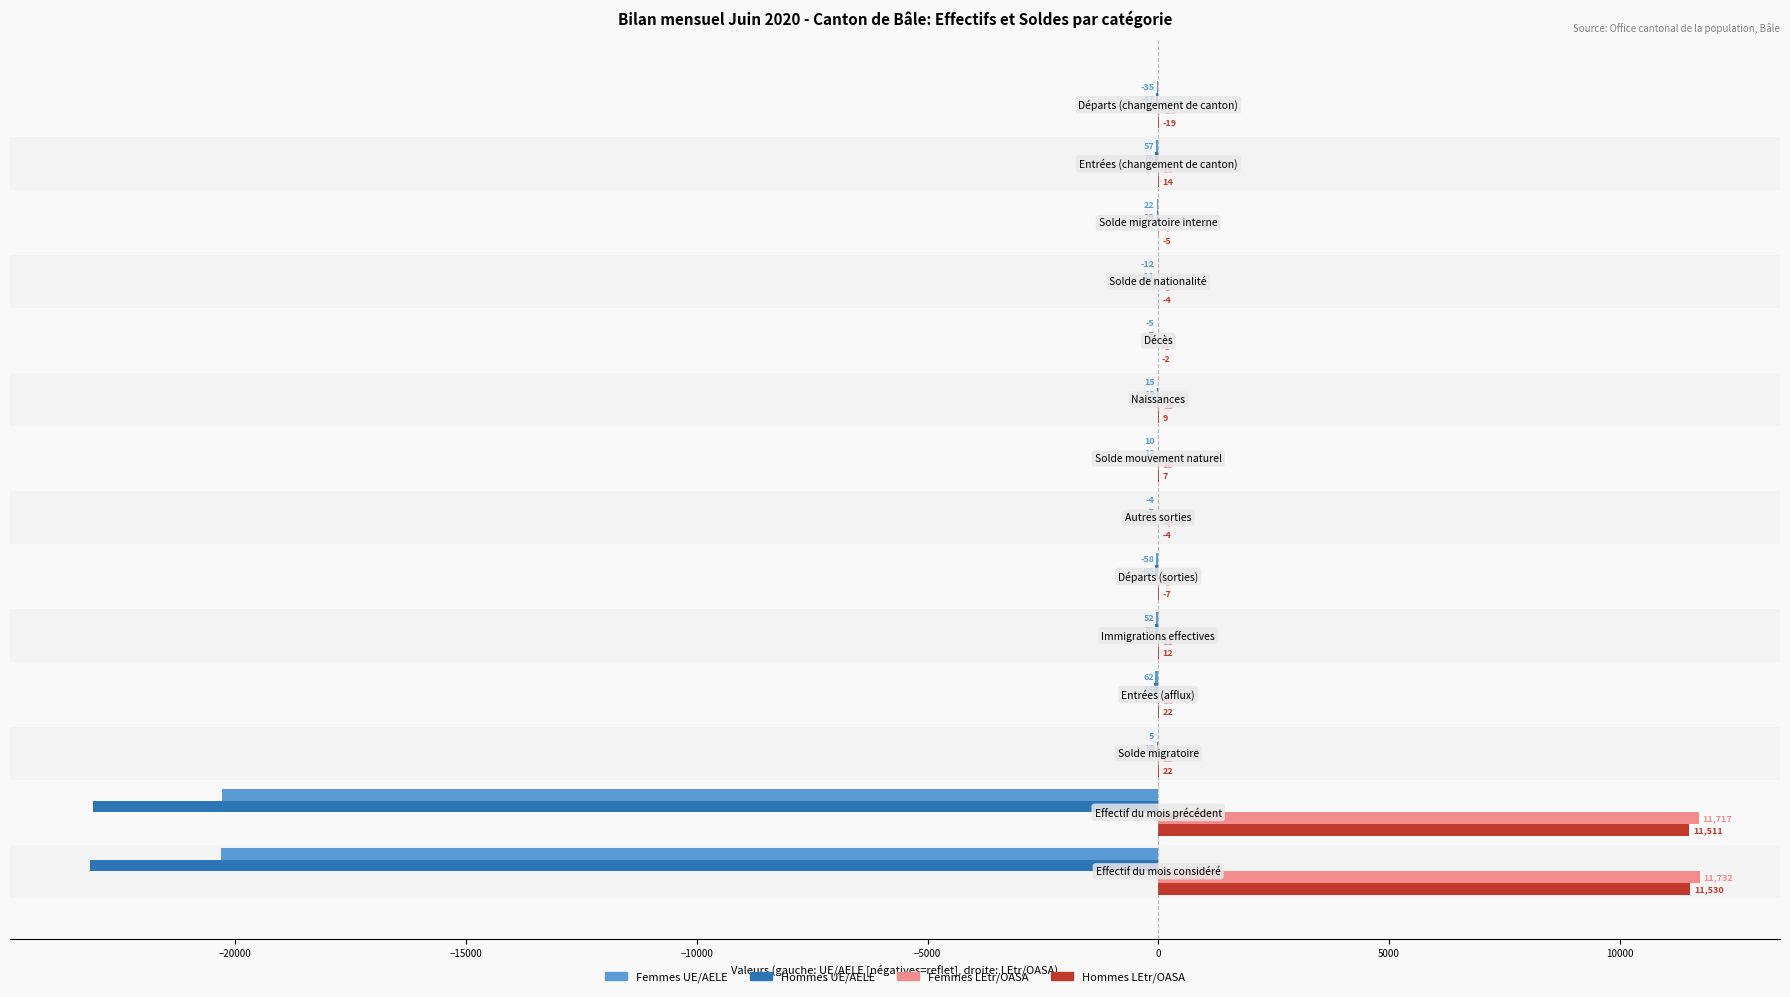

What is the sum of all Femmes LEtr/OASA values?

23590